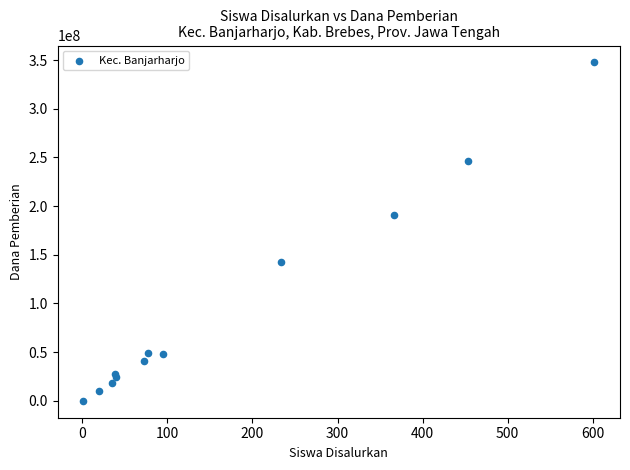

What Y value in the scatter plot is closest to 173812500?

191250000